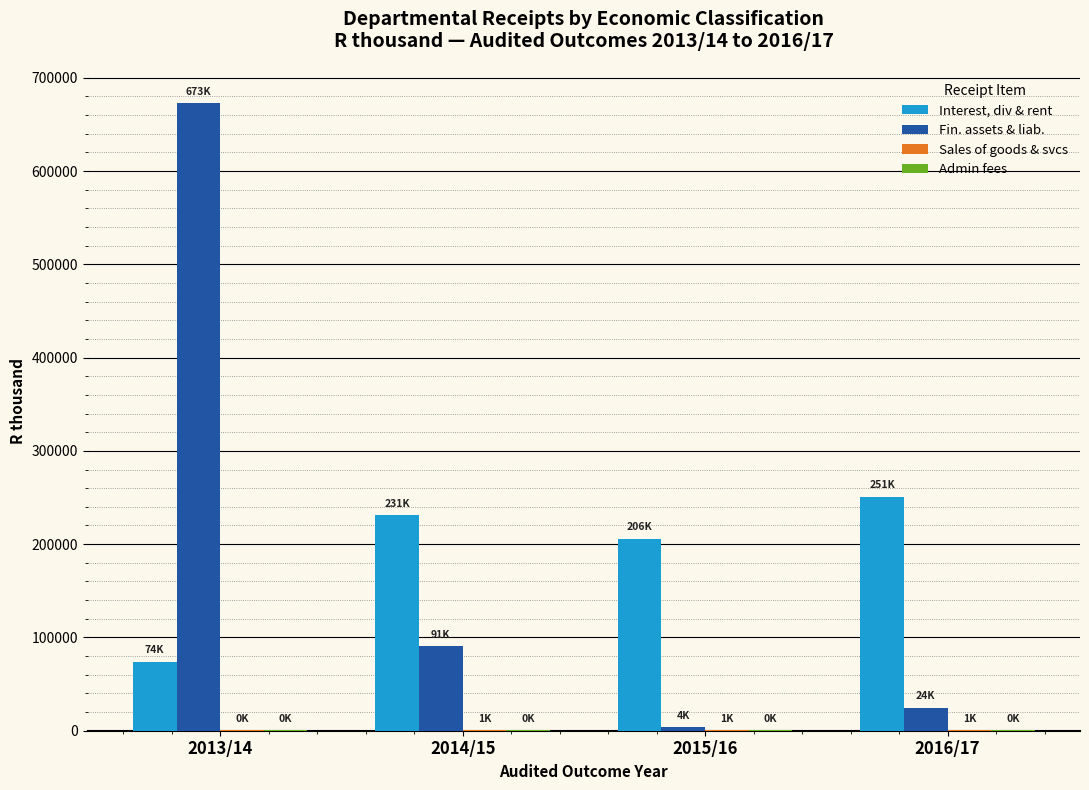

Where is Interest, div & rent nearest to the value 162457?

2015/16